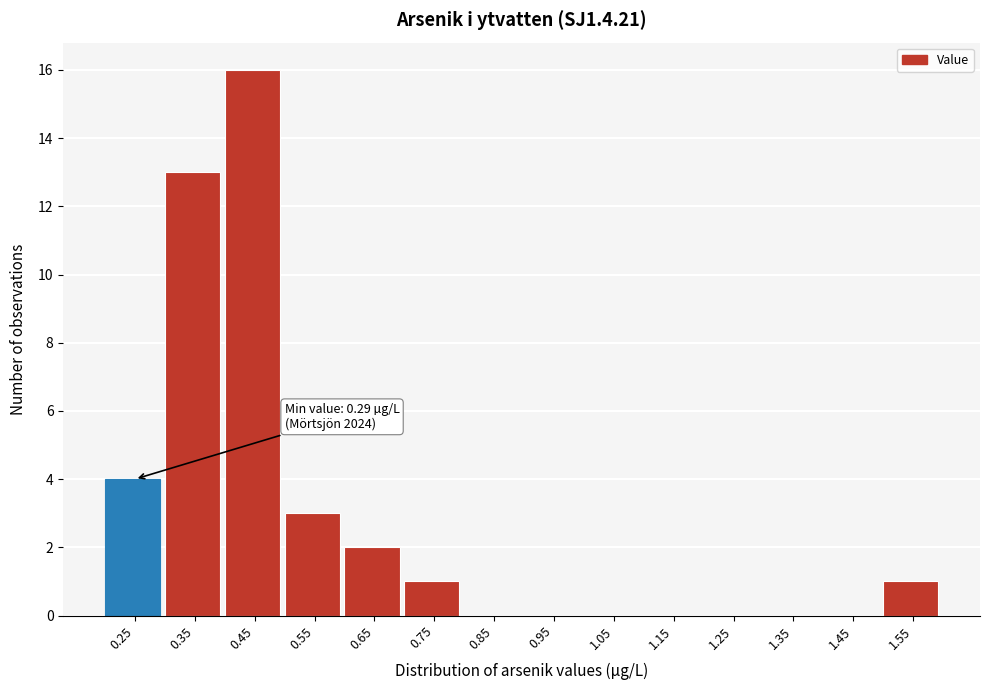

Reading left to right, transcribe all the data shown in this chart.

0.25=4	0.35=13	0.45=16	0.55=3	0.65=2	0.75=1	0.85=0	0.95=0	1.05=0	1.15=0	1.25=0	1.35=0	1.45=0	1.55=1